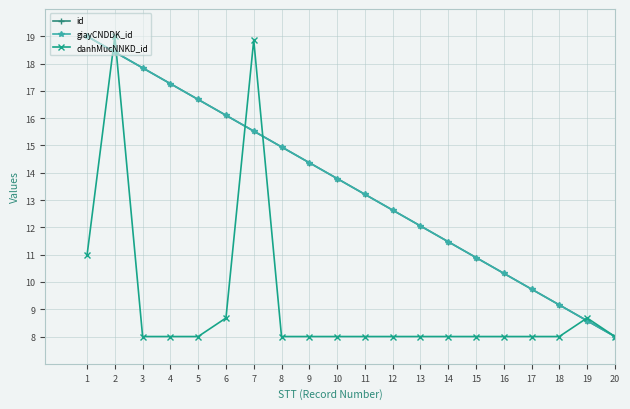

What is the maximum value for id?

19.0